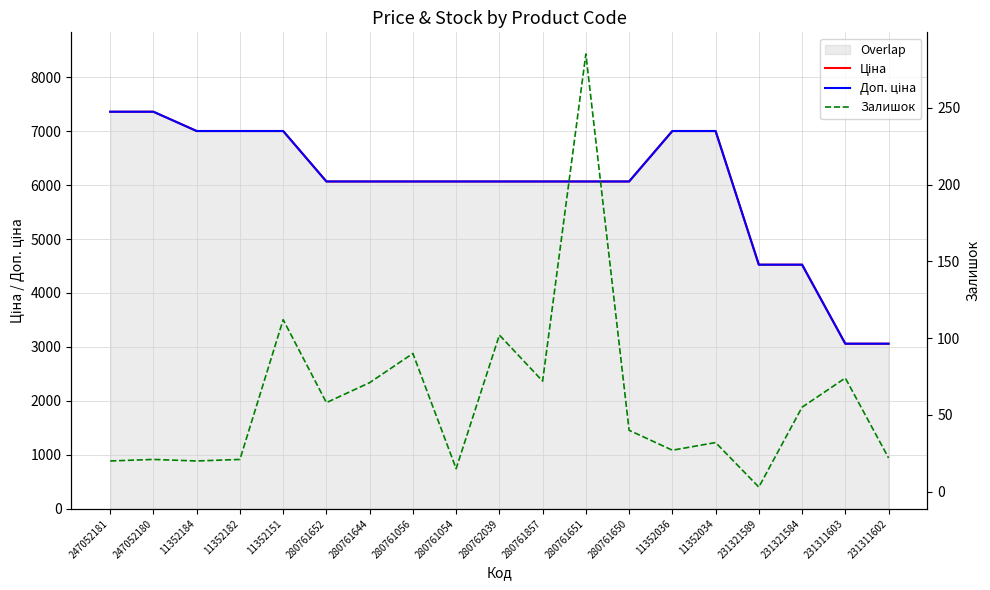

What is the lowest value of the Доп. ціна series?

3059.7